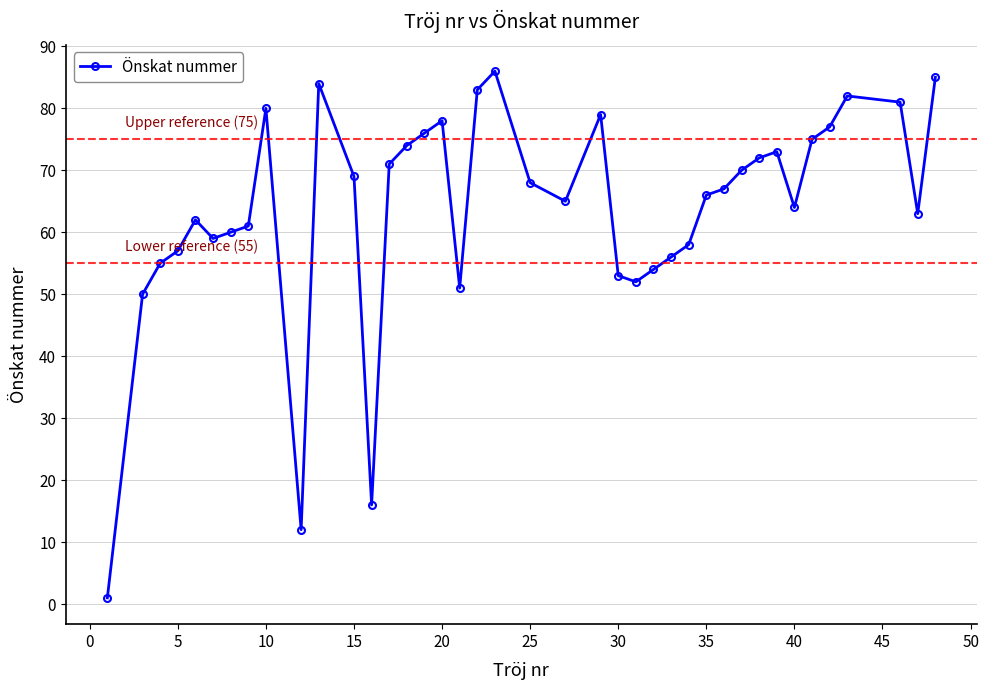

True or false: there are more than 0 points higher than both neighbors.

True